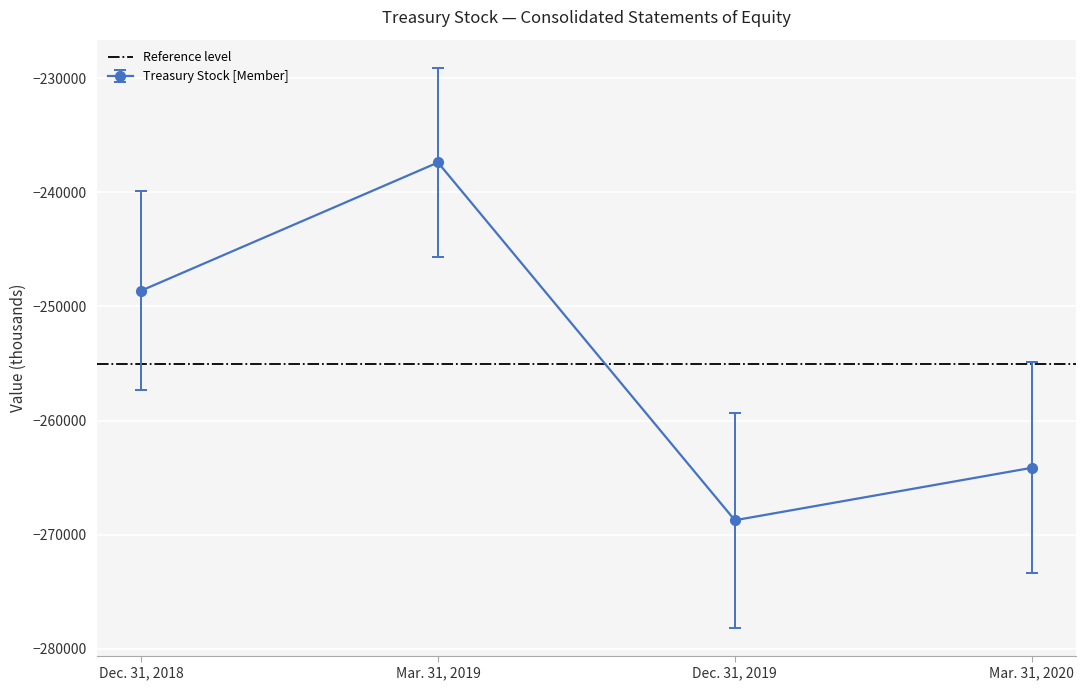

True or false: the data has more than 1 interior local peaks.

False